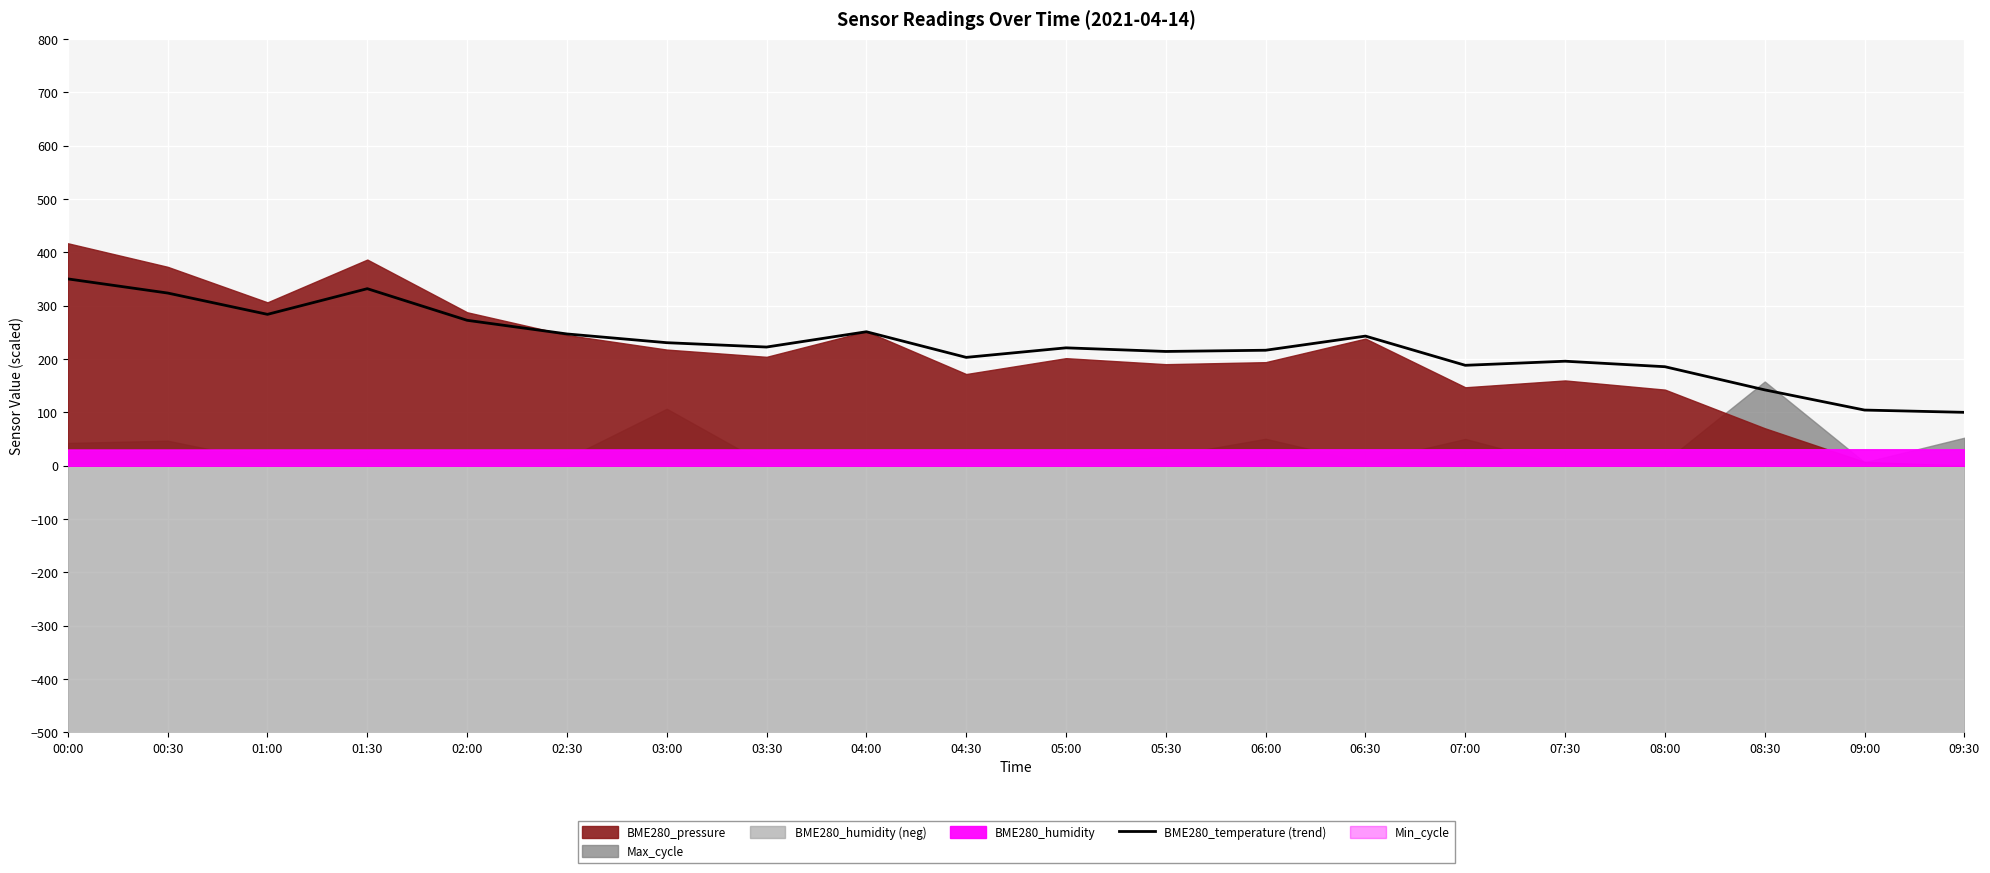

Reading right to left, what are all the values shown in this chart?

09:30=100.0	09:00=104.3	08:30=142.1	08:00=185.6	07:30=195.9	07:00=188.2	06:30=243.0	06:00=216.5	05:30=214.2	05:00=221.0	04:30=203.1	04:00=251.1	03:30=222.5	03:00=230.6	02:30=247.0	02:00=272.6	01:30=331.9	01:00=283.8	00:30=323.7	00:00=350.3